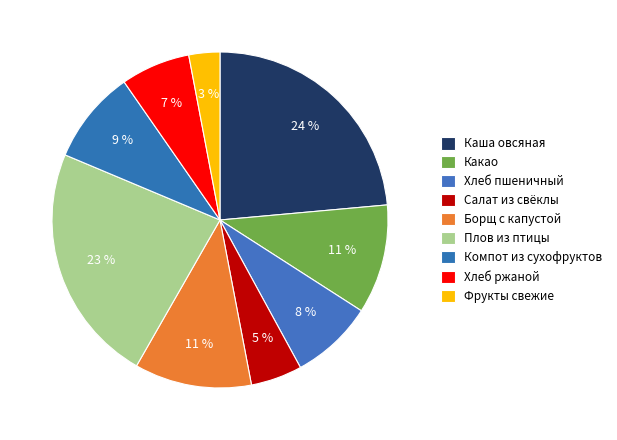

To the nearest percent, what is the difference between the largest and smallest slice percentages?

21%